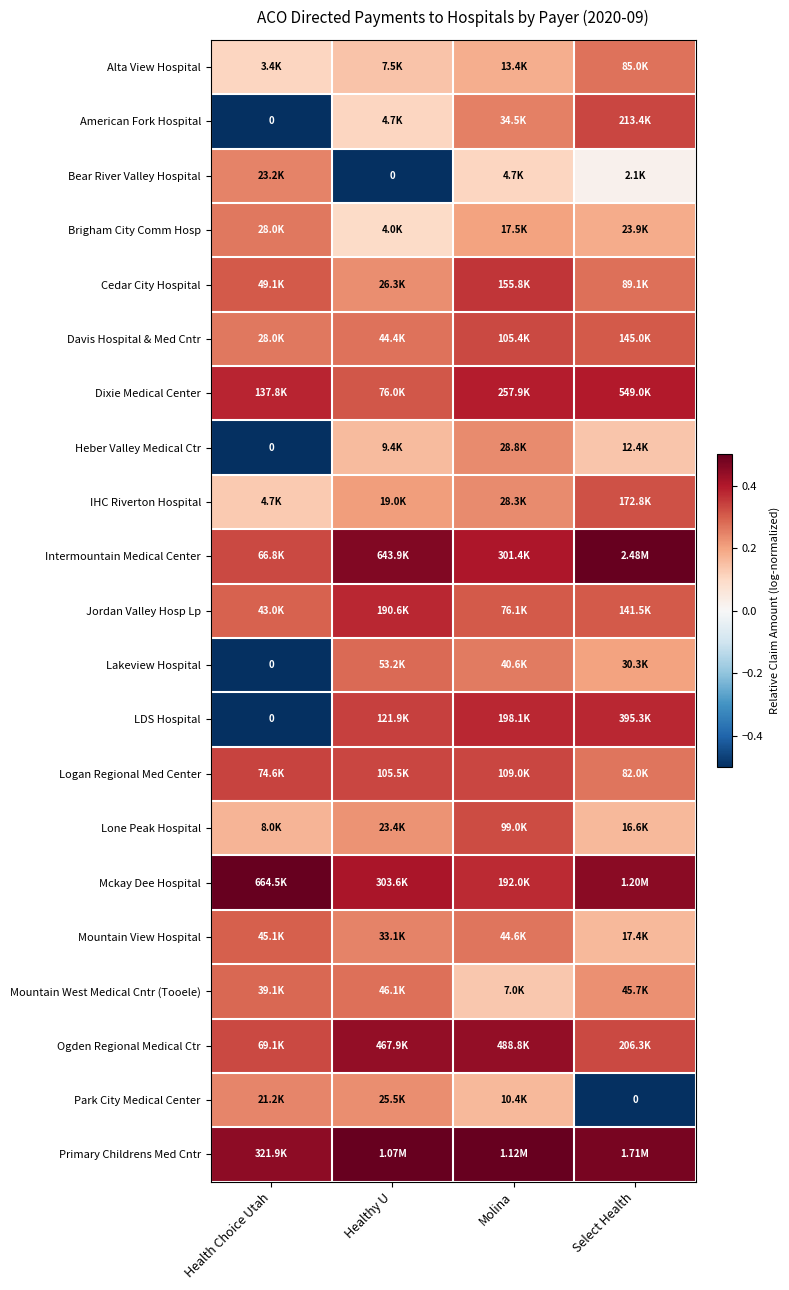

How many distinct data groups are displayed?

21